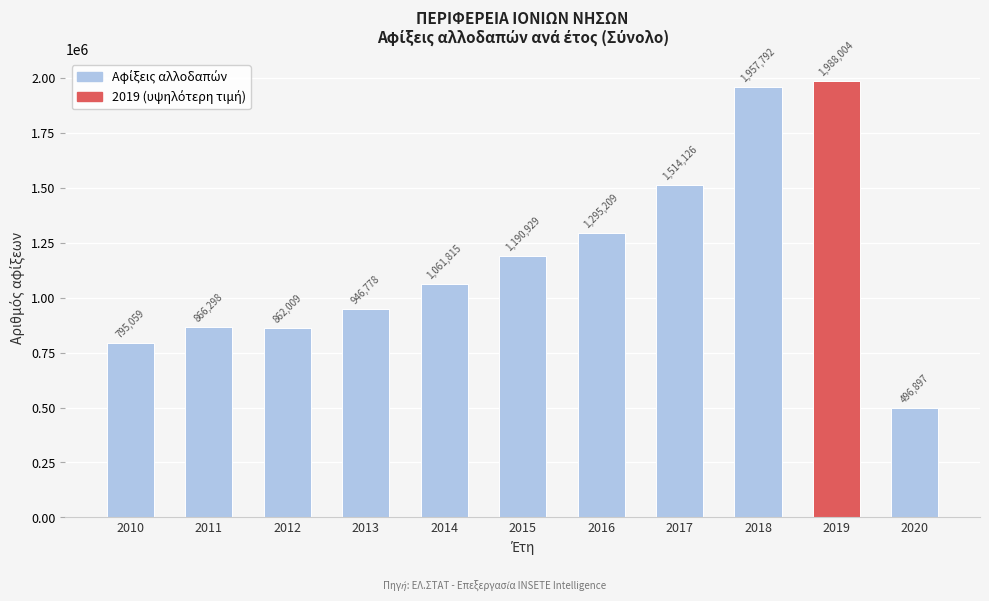

Reading left to right, extract all data points from this chart.

795059	866298	862009	946778	1061815	1190929	1295209	1514126	1957792	1988004	496897